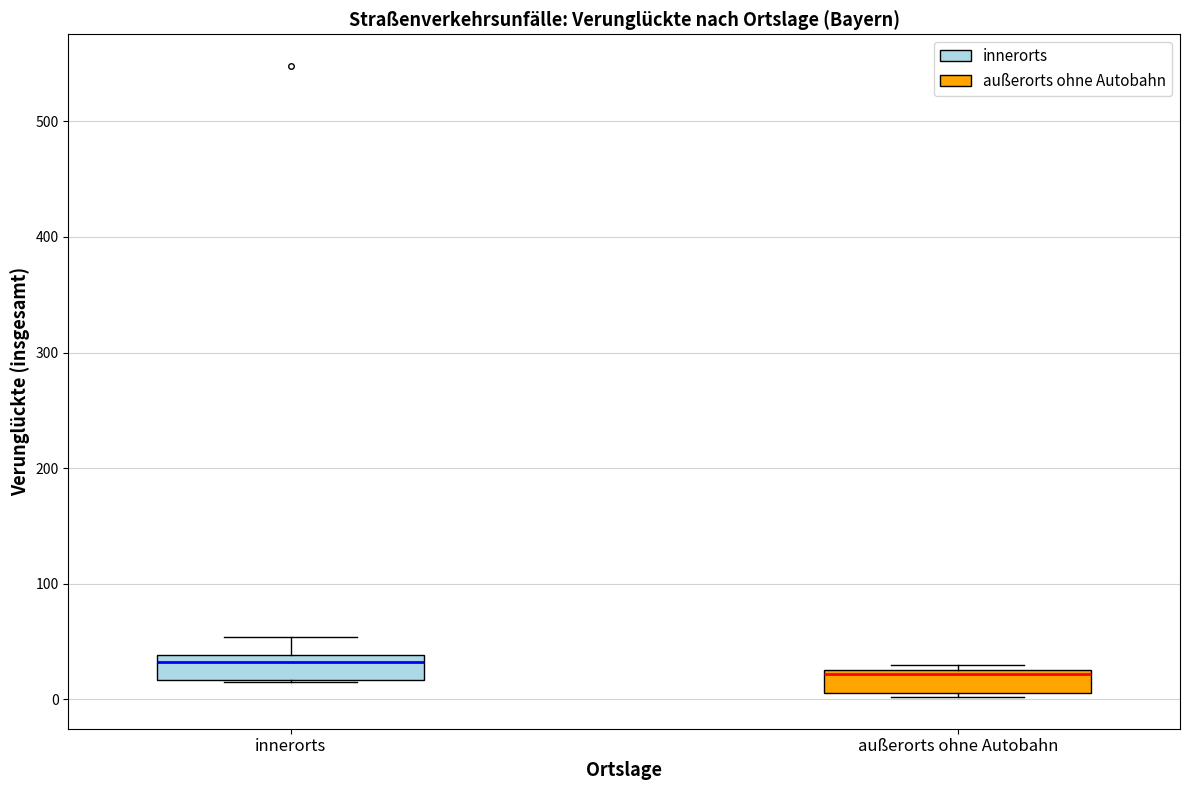

Which box's median line is the highest?

innerorts